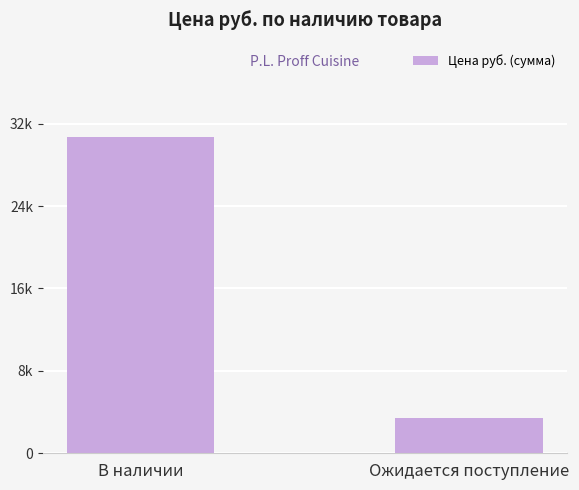

Are the bars grouped side by side (vs. stacked)?

No